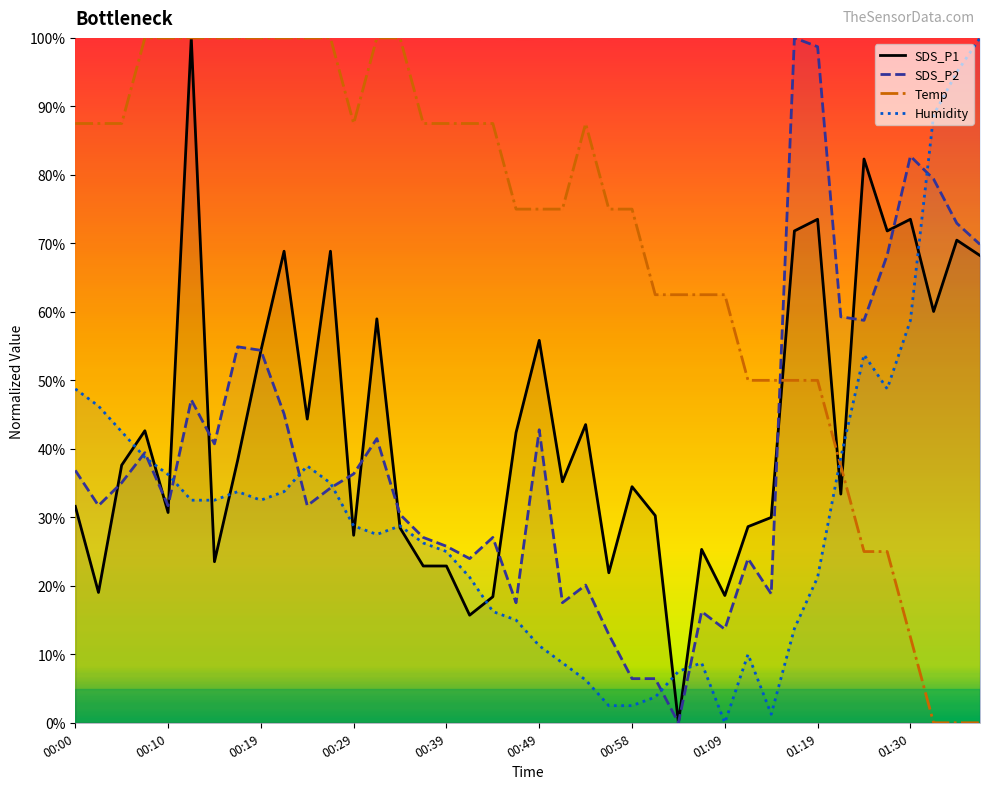

True or false: Humidity has more than 0 points higher than both neighbors.

True